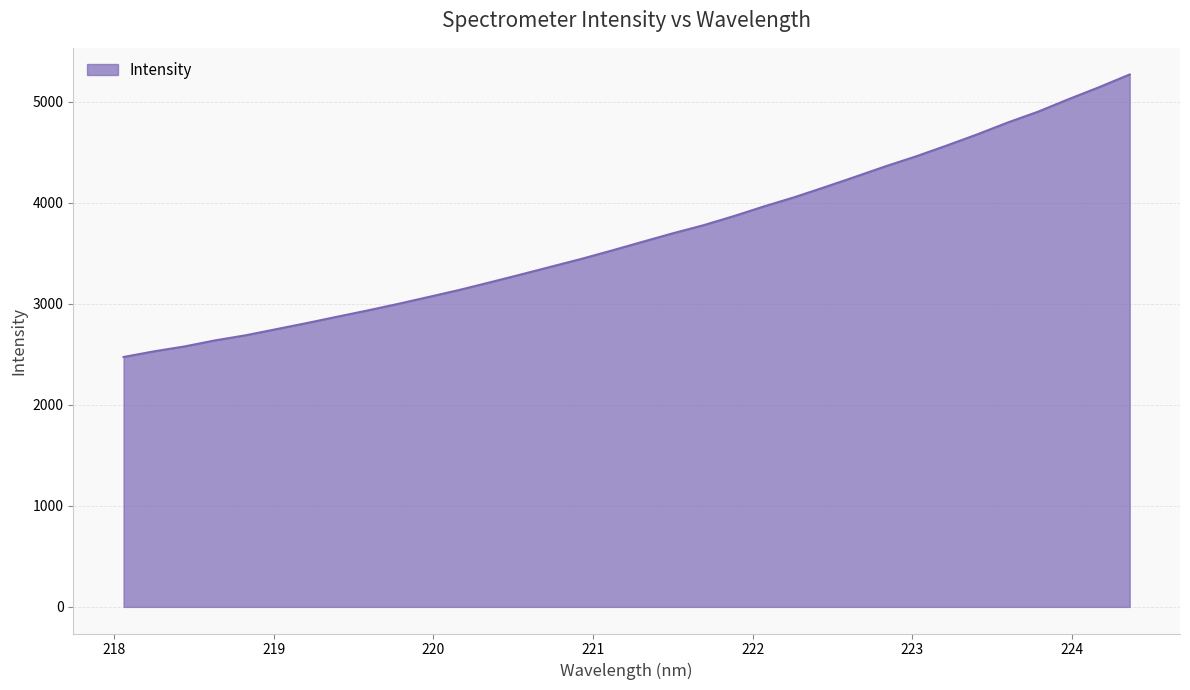

Rank the categories by value from lowest to highest.

218.0596, 218.2508, 218.442, 218.6332, 218.8244, 219.0156, 219.2067, 219.3979, 219.589, 219.7801, 219.9712, 220.1623, 220.3533, 220.5444, 220.7354, 220.9264, 221.1174, 221.3083, 221.4993, 221.6902, 221.8812, 222.0721, 222.263, 222.4538, 222.6447, 222.8355, 223.0264, 223.2172, 223.408, 223.5987, 223.7895, 223.9802, 224.1709, 224.3616